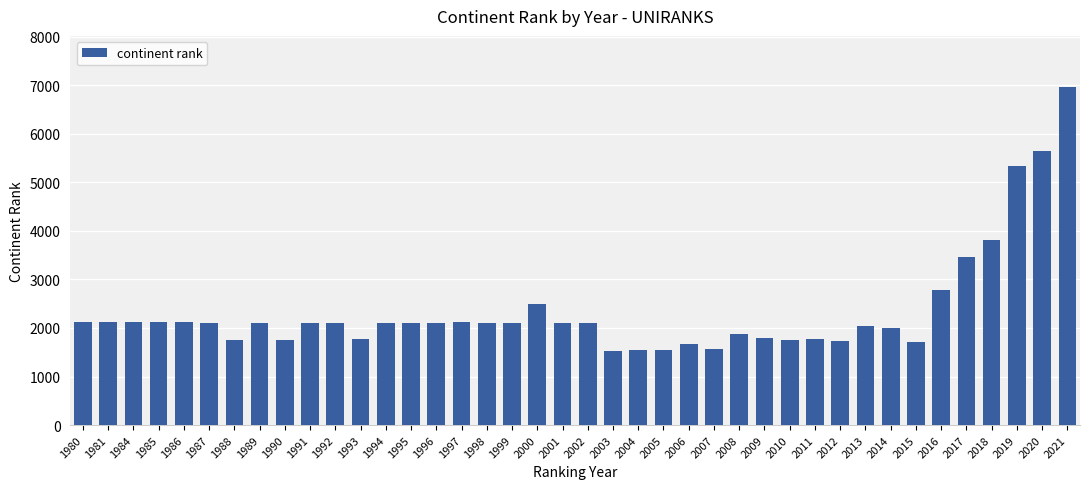

What is the change in value from 1985 to 1987?

-7